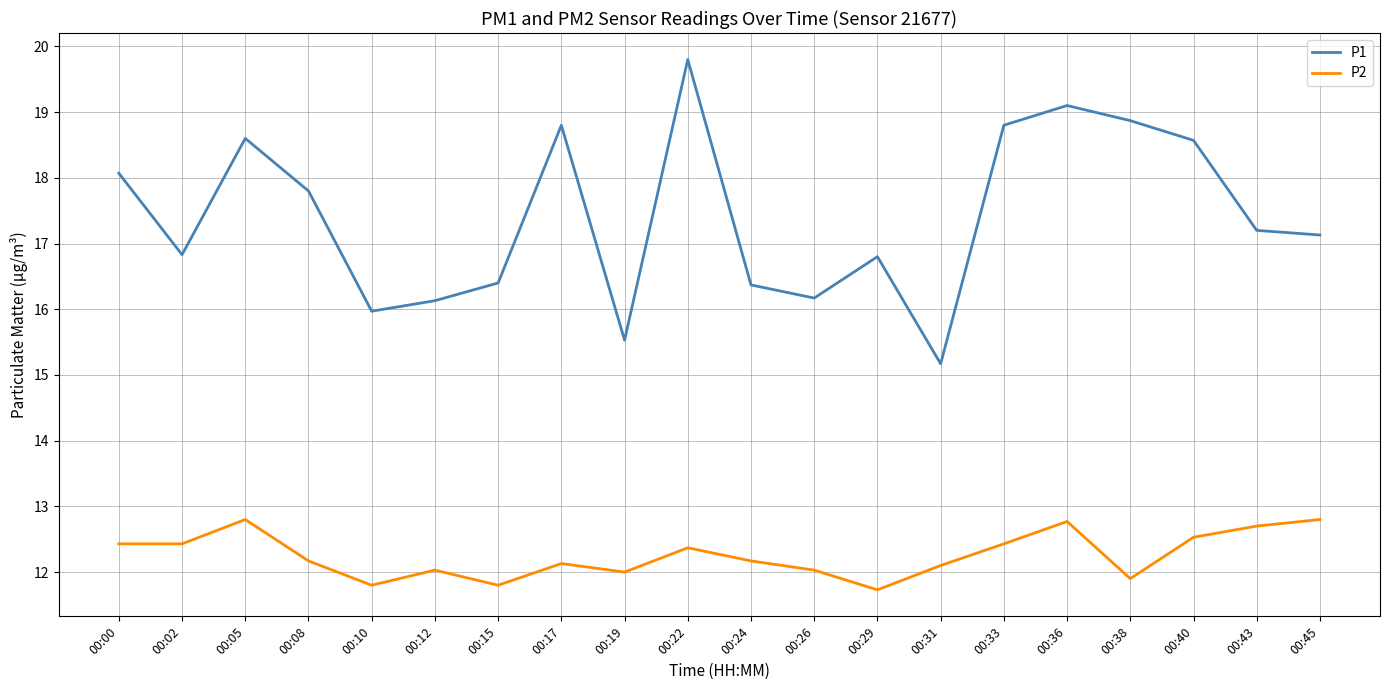

Reading left to right, what are all the values shown in this chart?

P1: 00:00=18.1	00:02=16.8	00:05=18.6	00:08=17.8	00:10=16.0	00:12=16.1	00:15=16.4	00:17=18.8	00:19=15.5	00:22=19.8	00:24=16.4	00:26=16.2	00:29=16.8	00:31=15.2	00:33=18.8	00:36=19.1	00:38=18.9	00:40=18.6	00:43=17.2	00:45=17.1
P2: 00:00=12.4	00:02=12.4	00:05=12.8	00:08=12.2	00:10=11.8	00:12=12.0	00:15=11.8	00:17=12.1	00:19=12.0	00:22=12.4	00:24=12.2	00:26=12.0	00:29=11.7	00:31=12.1	00:33=12.4	00:36=12.8	00:38=11.9	00:40=12.5	00:43=12.7	00:45=12.8